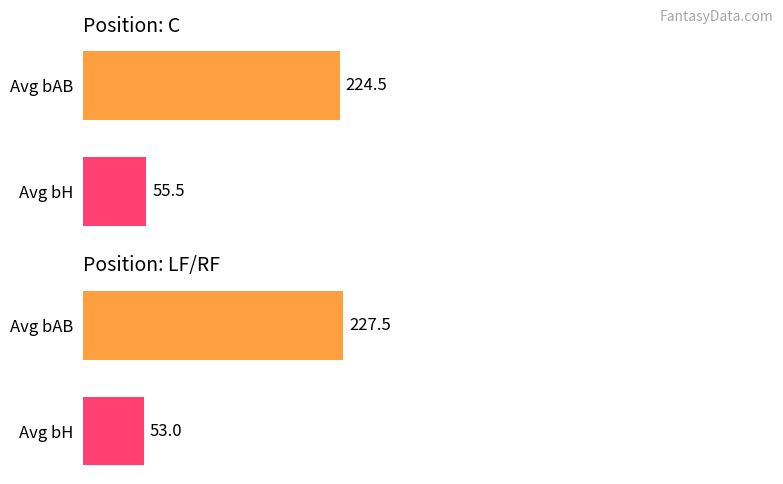

The value of LF/RF at Avg bH is 79.9. True or false?

False